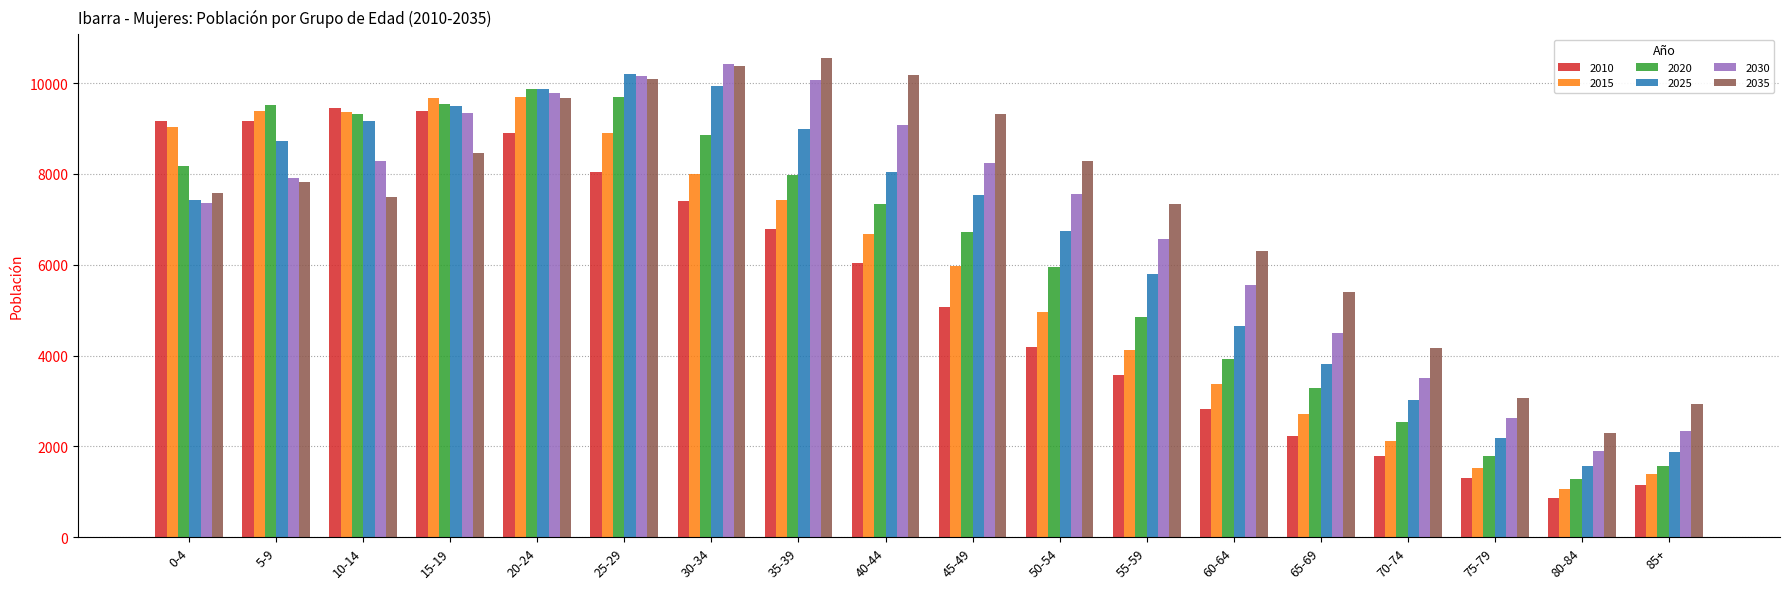

Rank the series at 40-44 from highest to lowest value.

2035, 2030, 2025, 2020, 2015, 2010